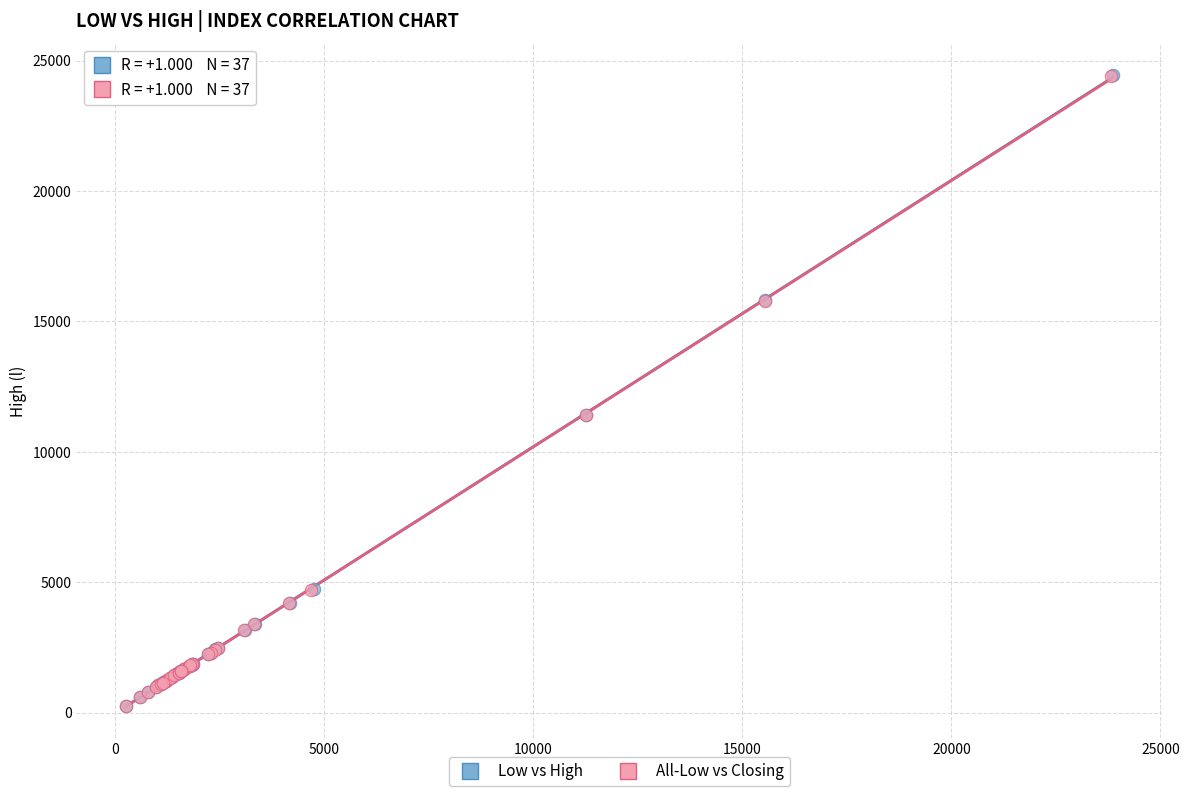

Which series has the widest spread of Y values?

Low vs High